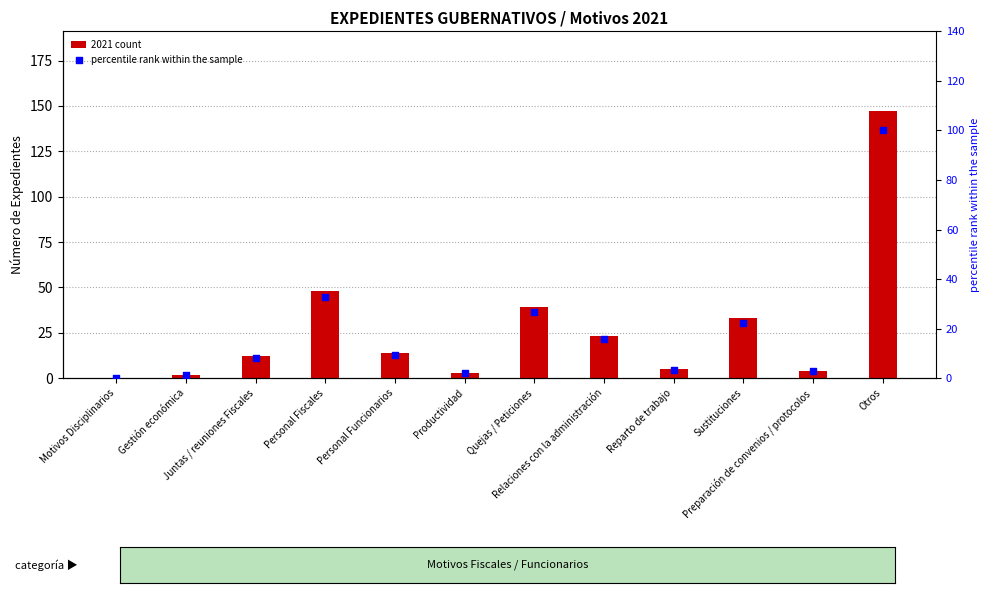

At which category is the sum across all series the highest?

Otros